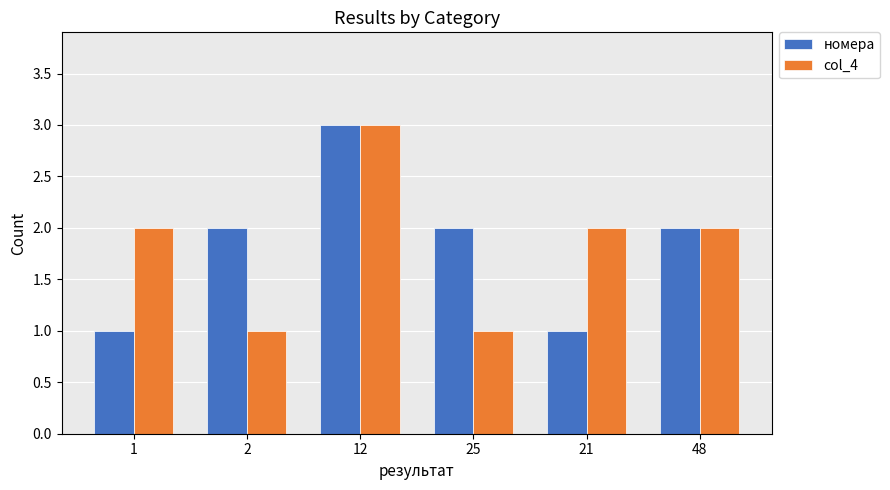

The value of col_4 at 21 is 2. True or false?

True